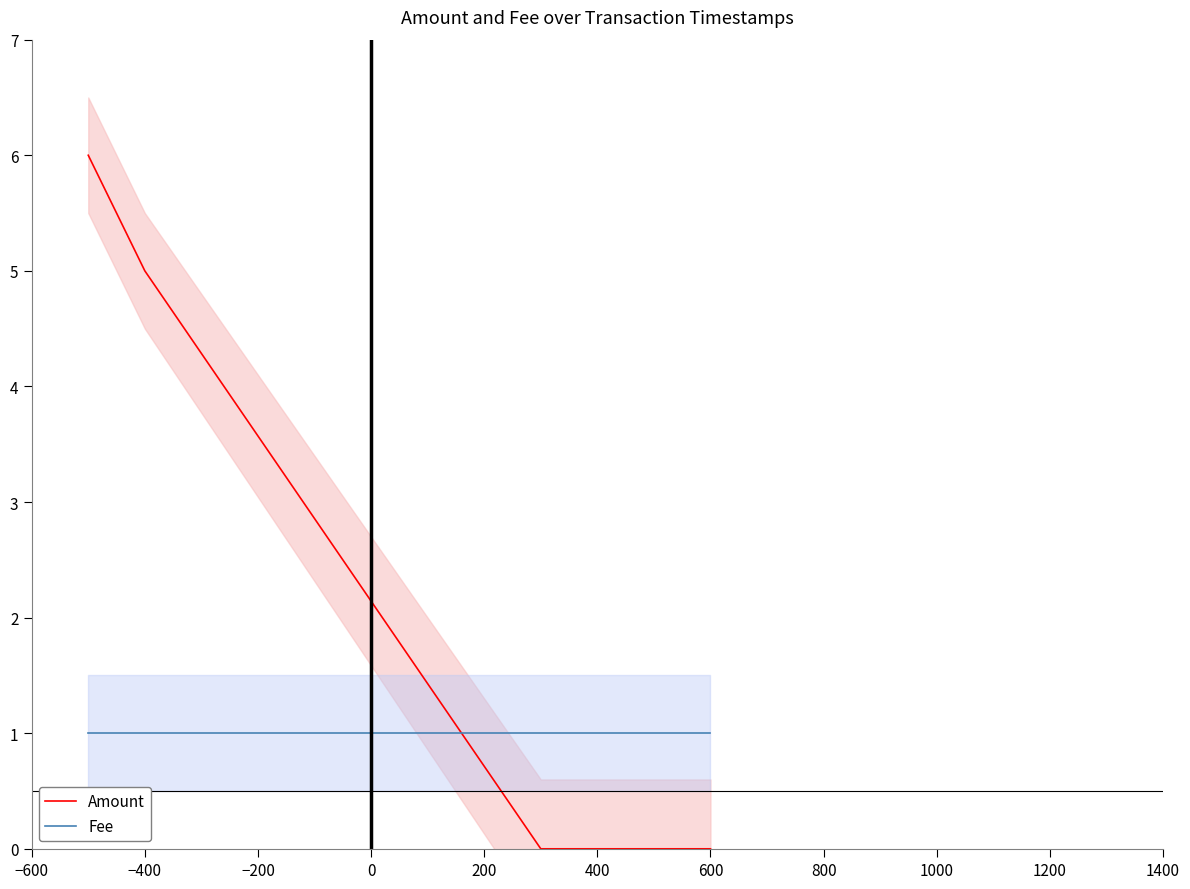

How many intersections are there between Fee and Amount?

1